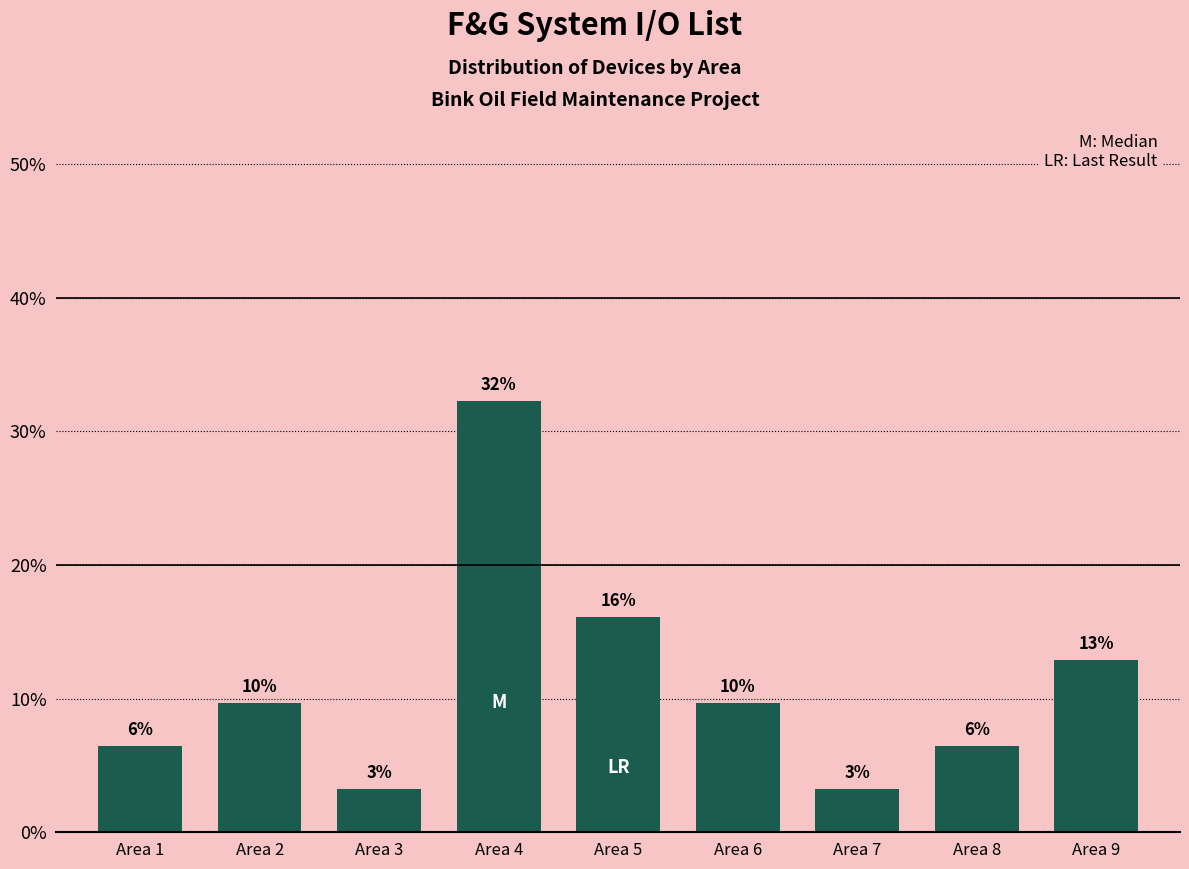

How many bars are there in total?

9